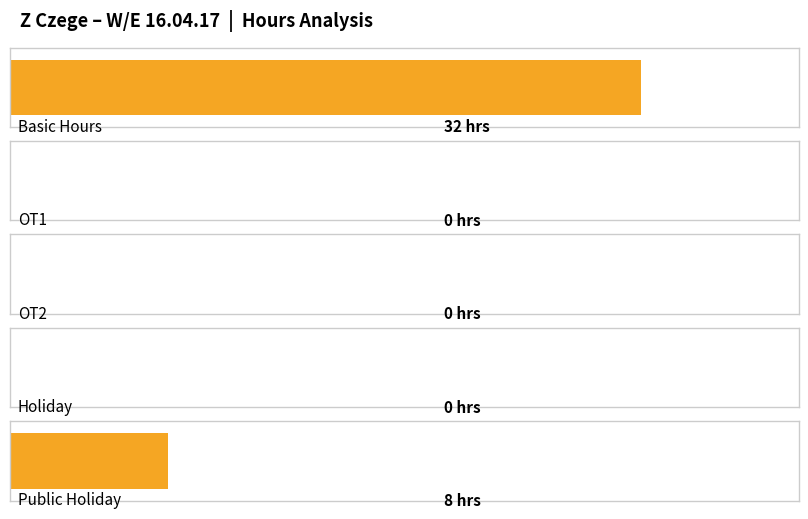

What is the total value across all series at Public Holiday?

8